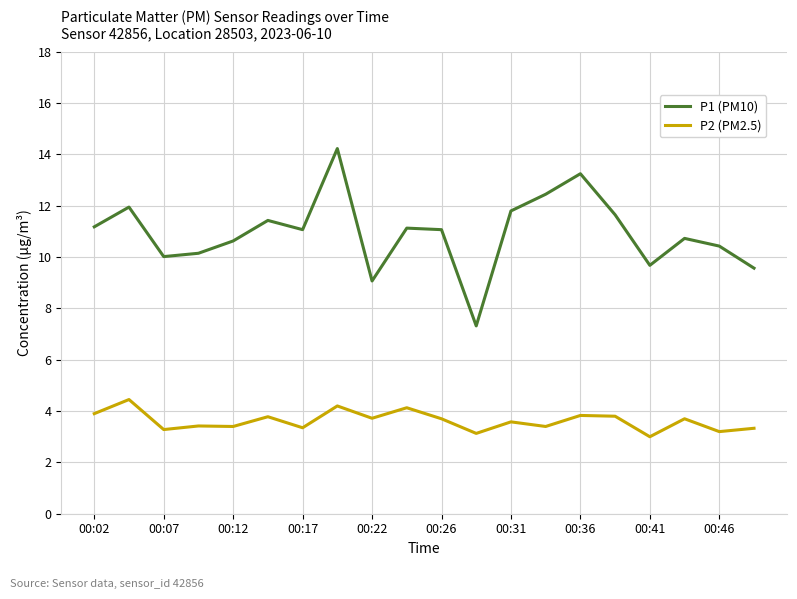

What is the sum of all P2 (PM2.5) values?

72.3